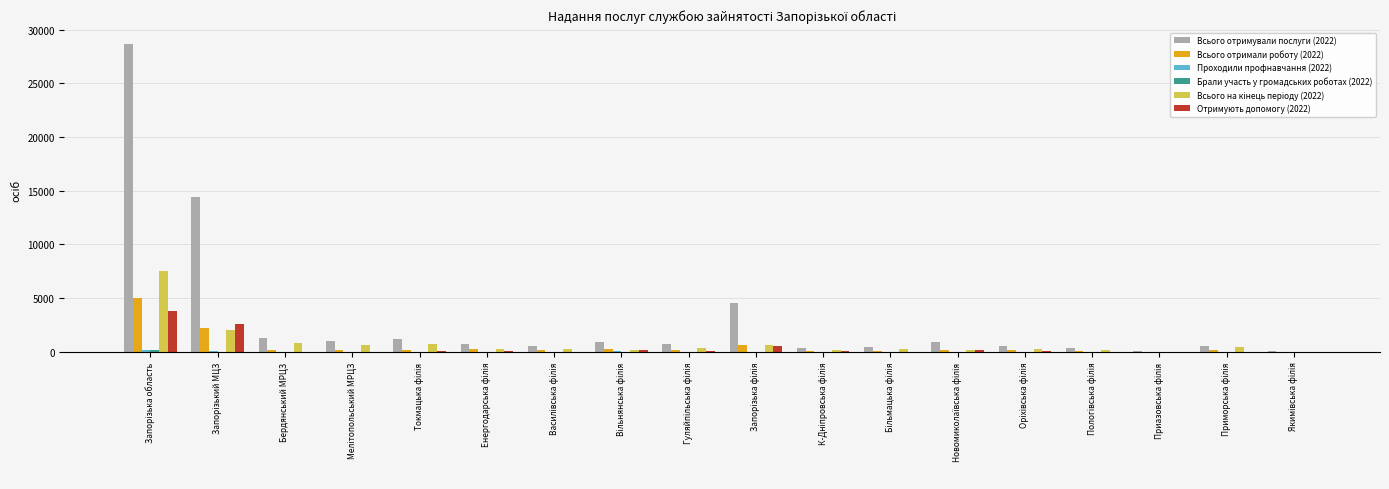

What is the maximum value for Отримують допомогу (2022)?

3766